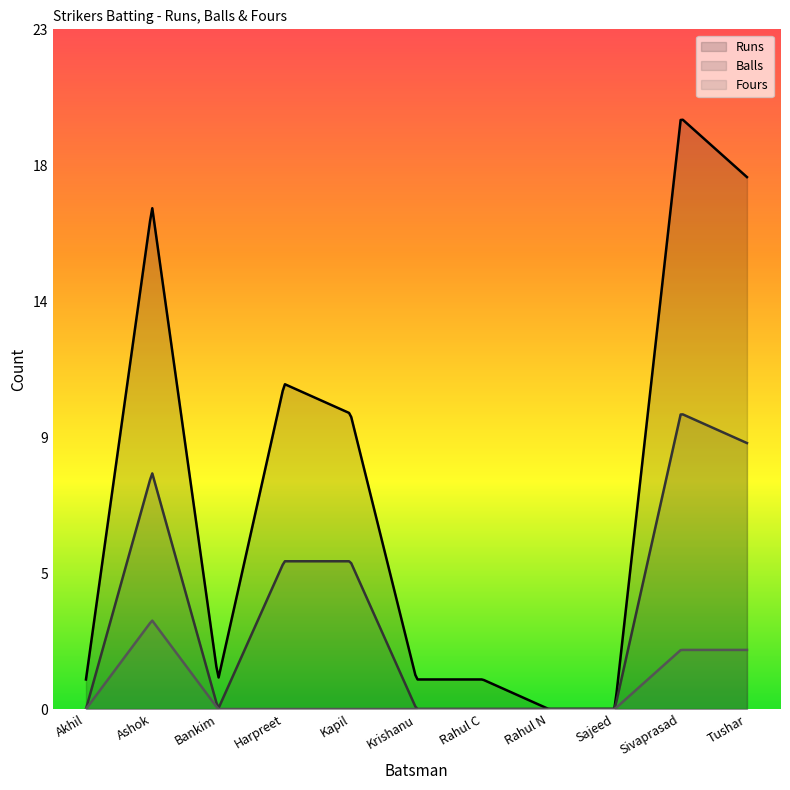

The Balls series shows 6 at Tushar. True or false?

False